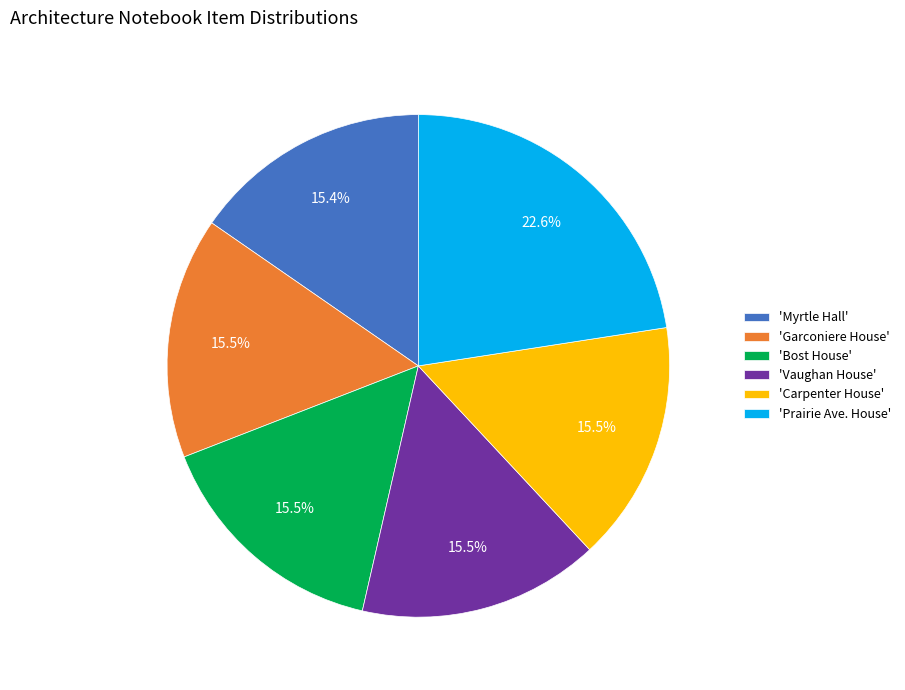

Is 'Garconiere House' the majority of the pie?

No